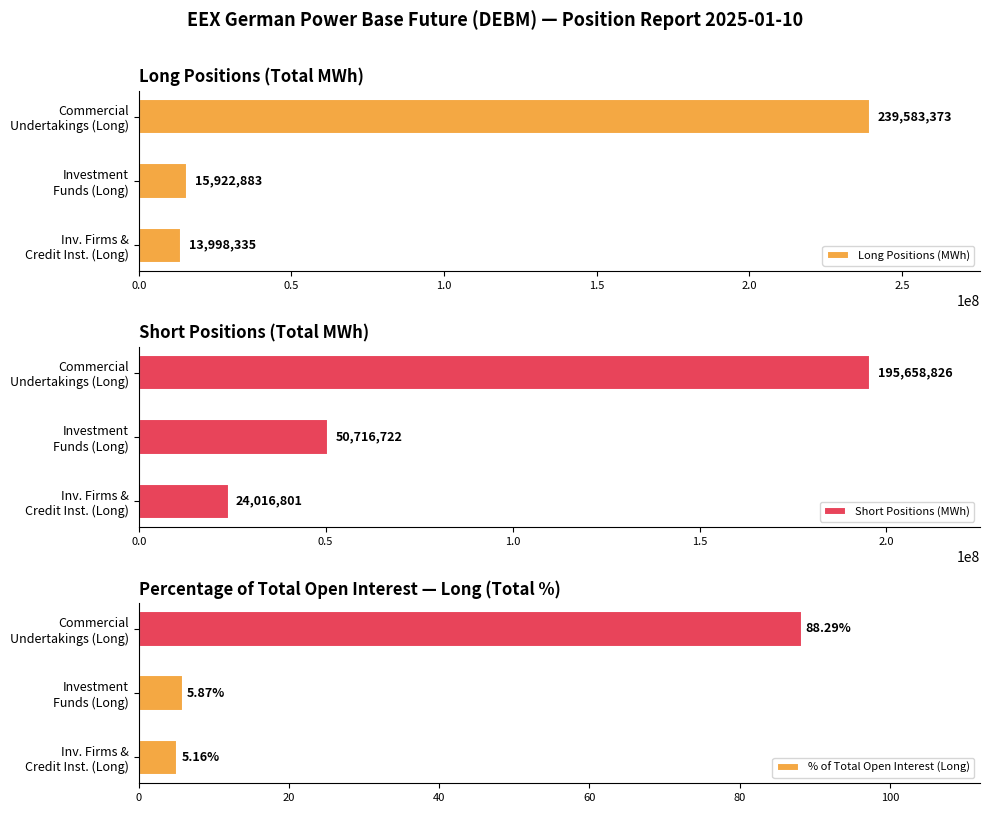

How many series are shown in this chart?

3